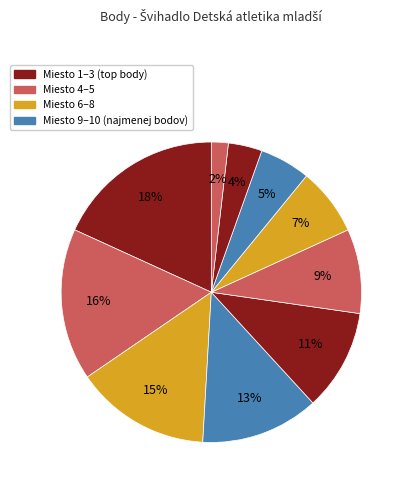

Count the number of slices in the pie.

10